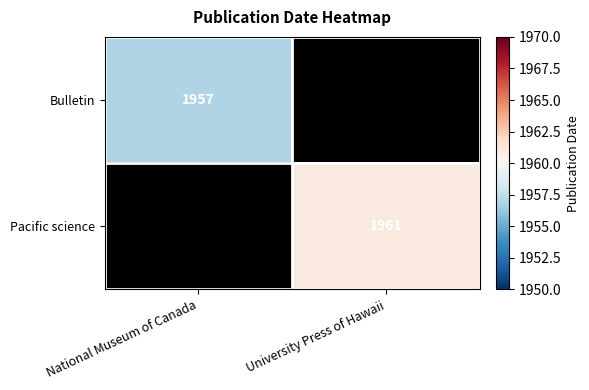

Between National Museum of Canada and University Press of Hawaii, which is larger?

University Press of Hawaii